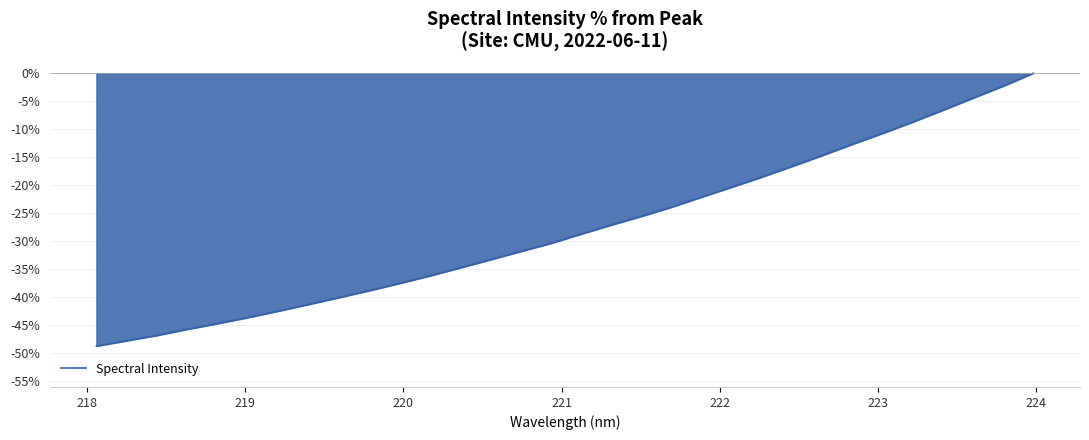

What is the difference between the maximum and minimum values?

48.8